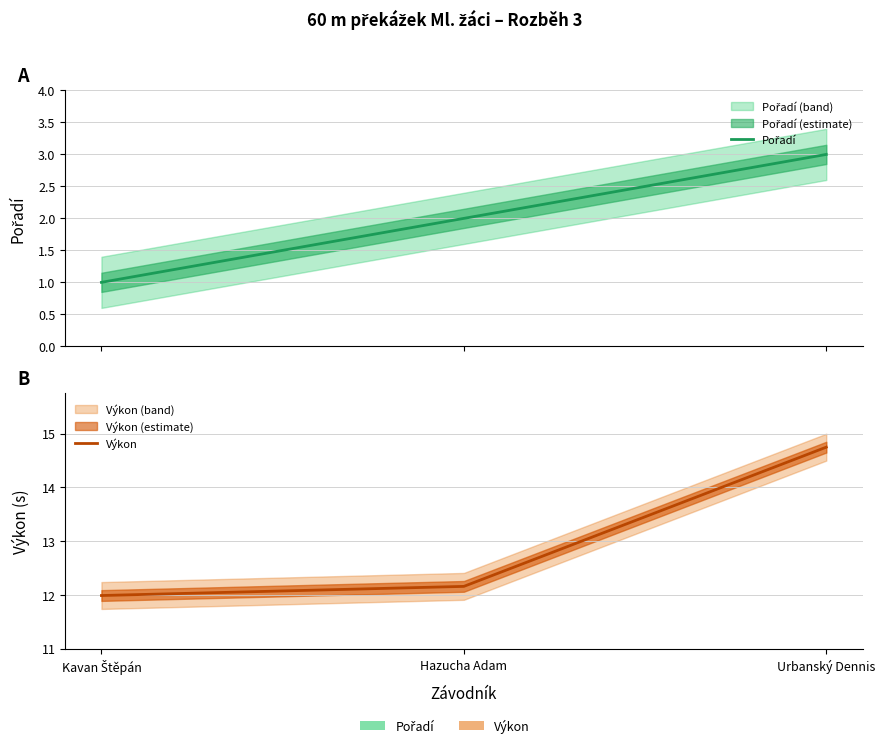

What is the value of the Výkon point at the 3rd from the left?

14.8